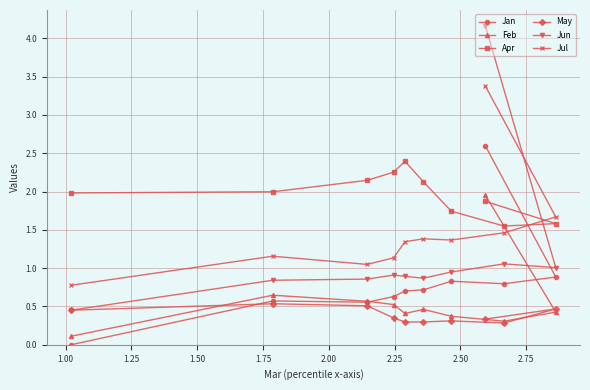

What is the highest value of the Apr series?

2.4